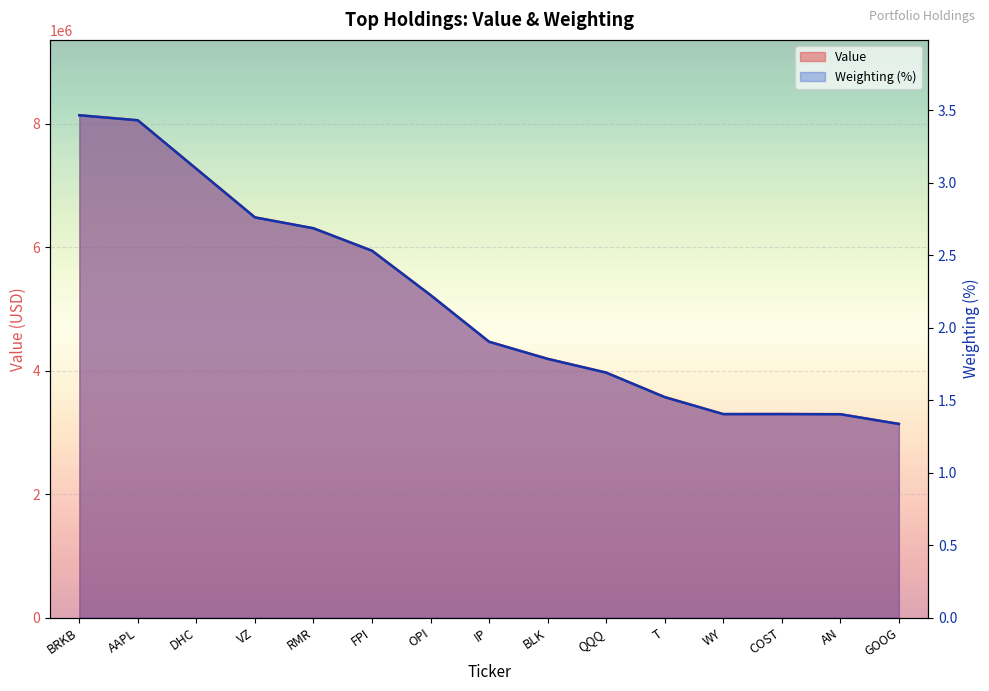

What is the label of the 14th point from the left?

AN